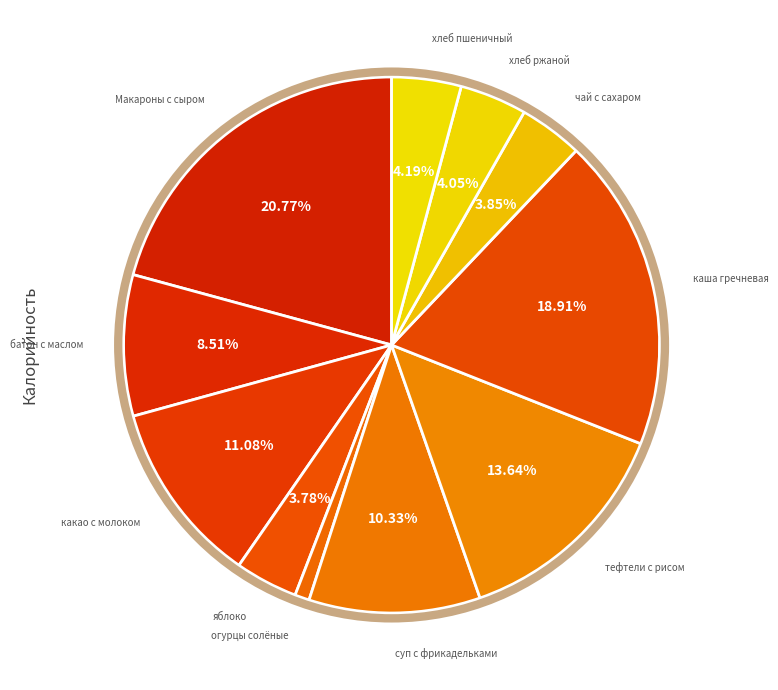

True or false: какао с молоком accounts for 25% of the total.

False